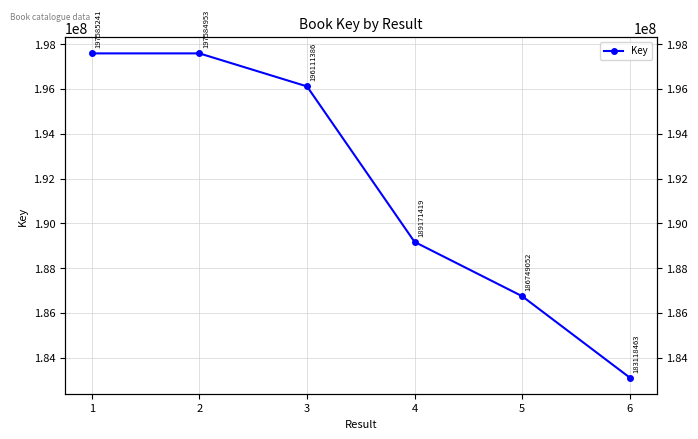

How many lines are shown in the chart?

1